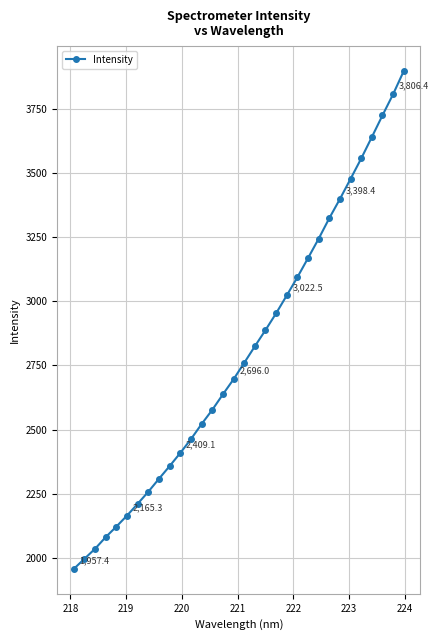

Count the number of values greater than 2759.

16